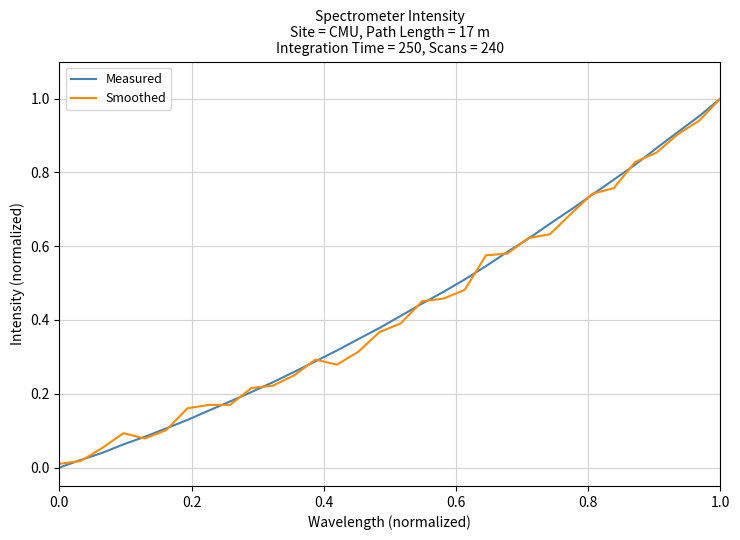

How many lines are shown in the chart?

2